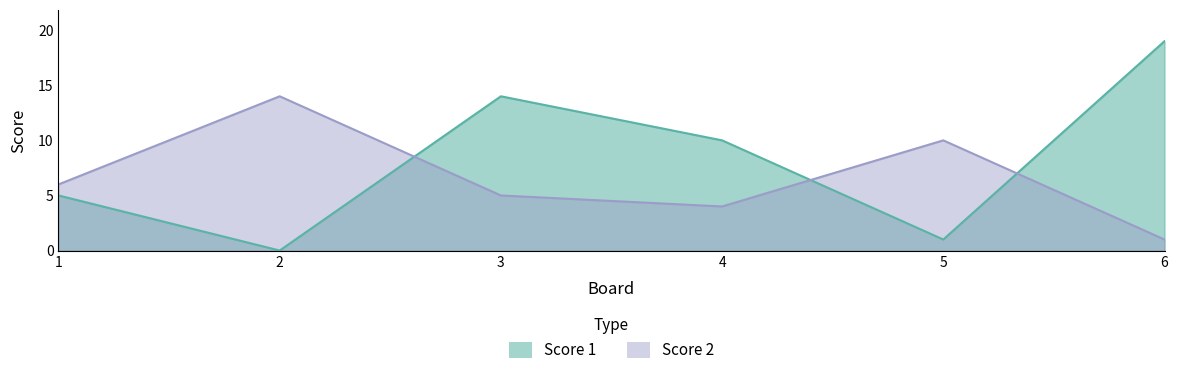

True or false: Score 2 and Score 1 intersect in this chart.

True